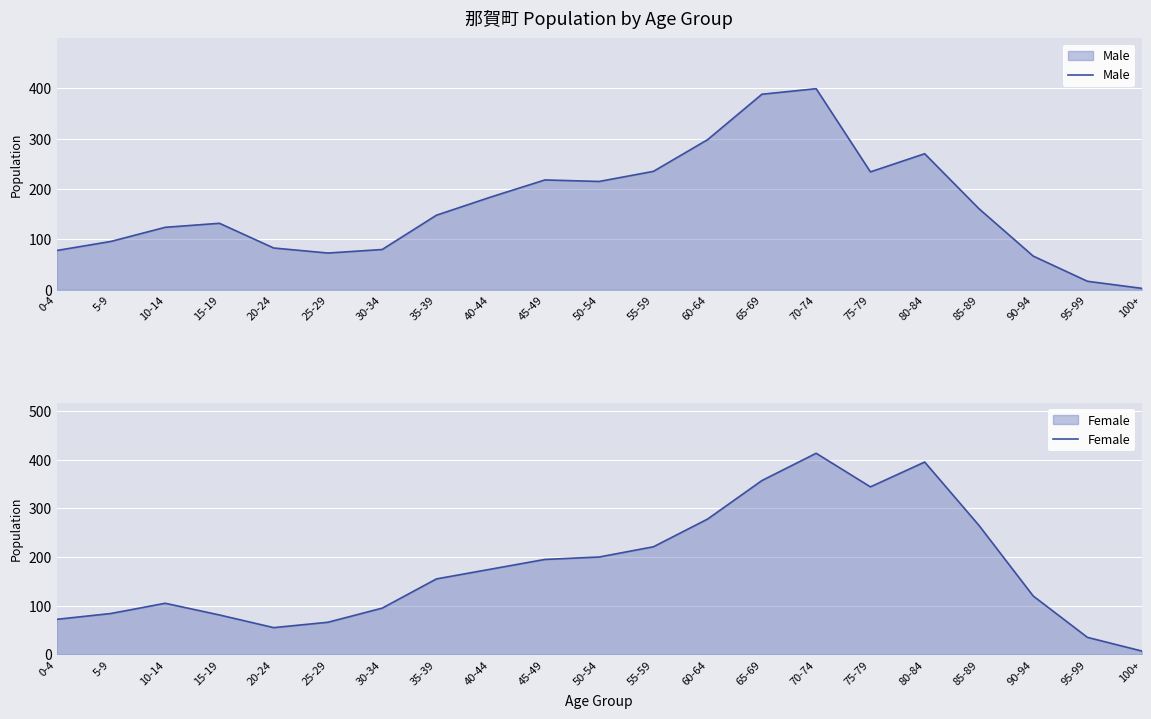

True or false: Male and Female intersect in this chart.

True